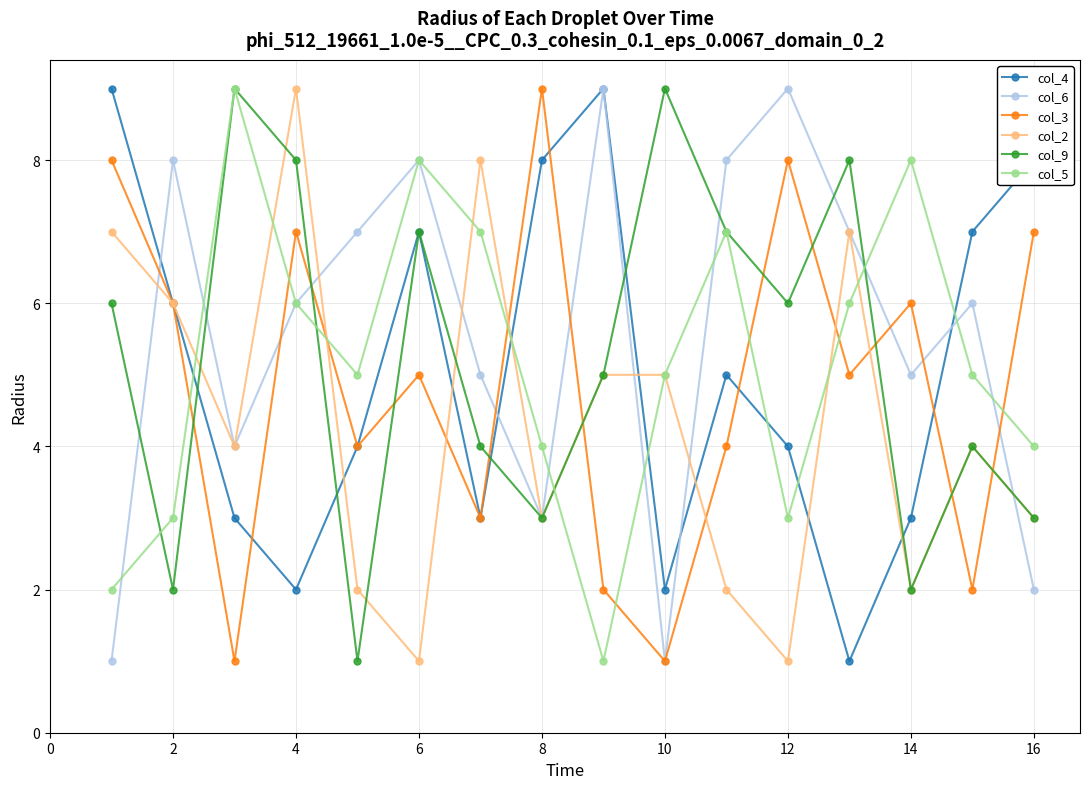

Which series ends up on top after the final intersection of col_4 and col_5?

col_4